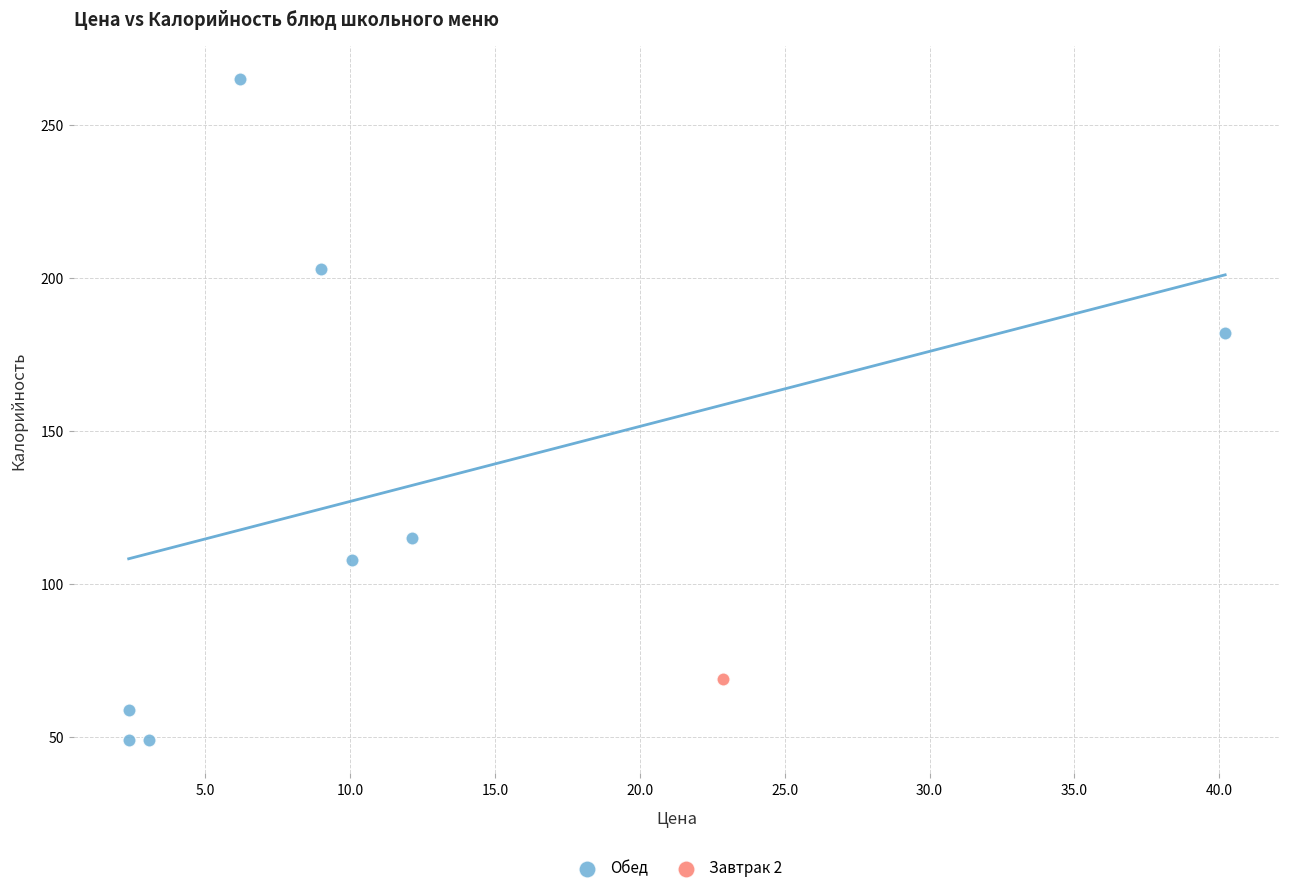

What are all the series names shown in the legend?

Обед, Завтрак 2